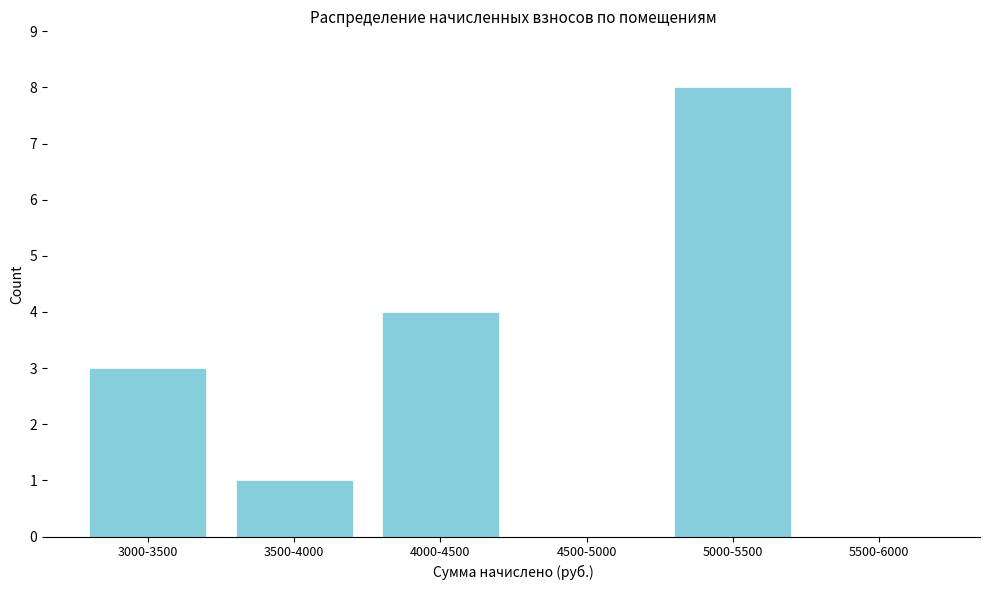

Reading left to right, extract all data points from this chart.

3000-3500=3	3500-4000=1	4000-4500=4	4500-5000=0	5000-5500=8	5500-6000=0